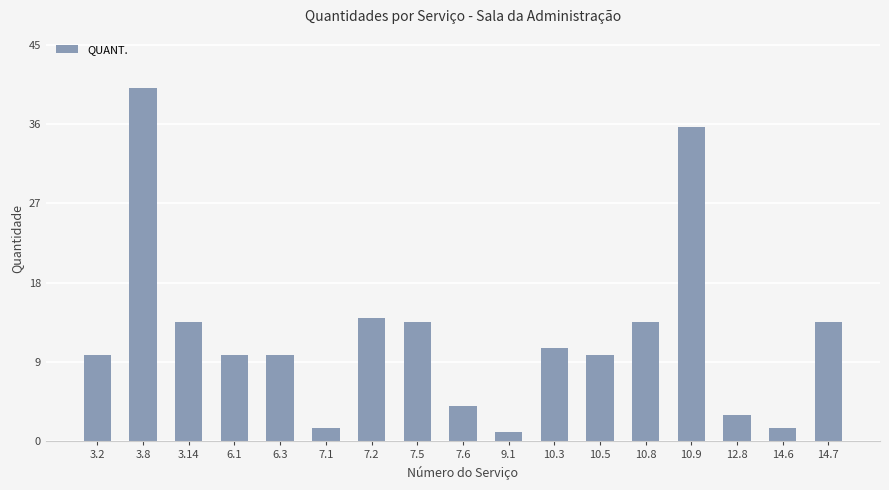

What is the minimum value shown in the chart?

1.1